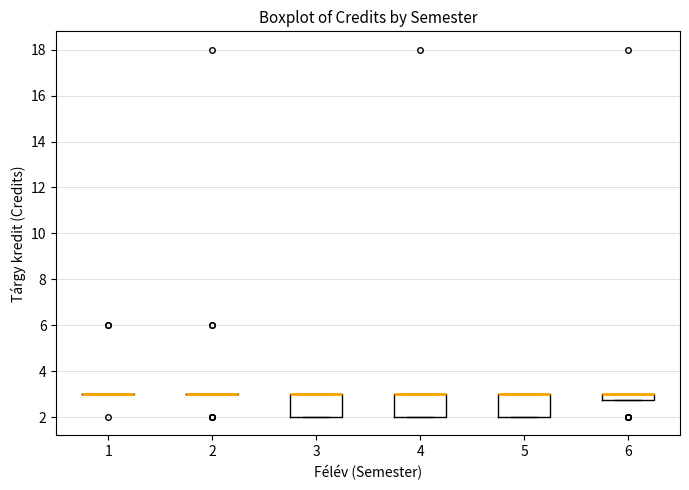

Where is the upper edge of the box at x = 3 on the y-axis? The values are not printed on the chart, so give them approximately, as read against the axis.

3.0